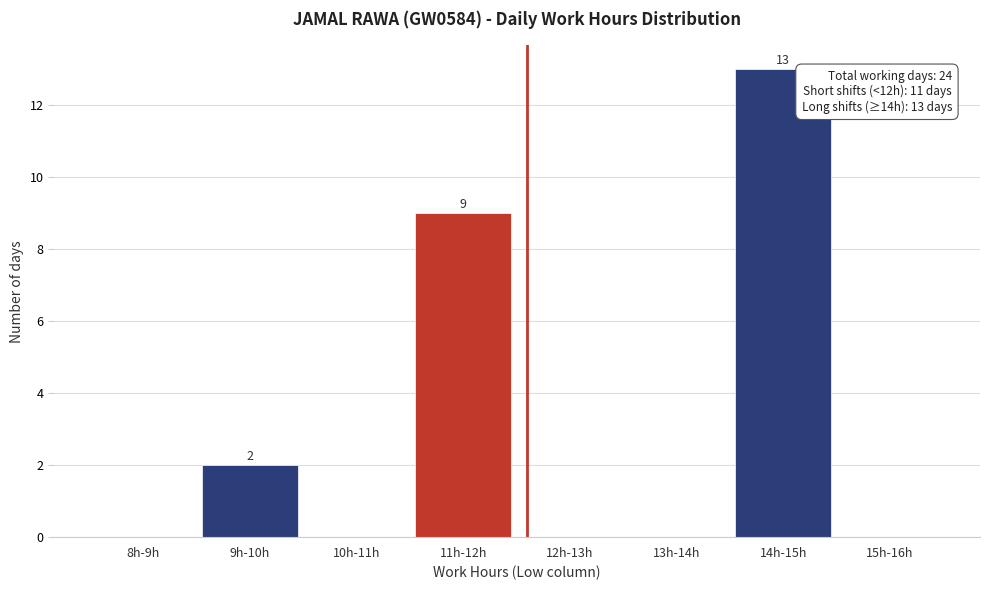

Reading left to right, what are all the values shown in this chart?

8h-9h=0	9h-10h=2	10h-11h=0	11h-12h=9	12h-13h=0	13h-14h=0	14h-15h=13	15h-16h=0